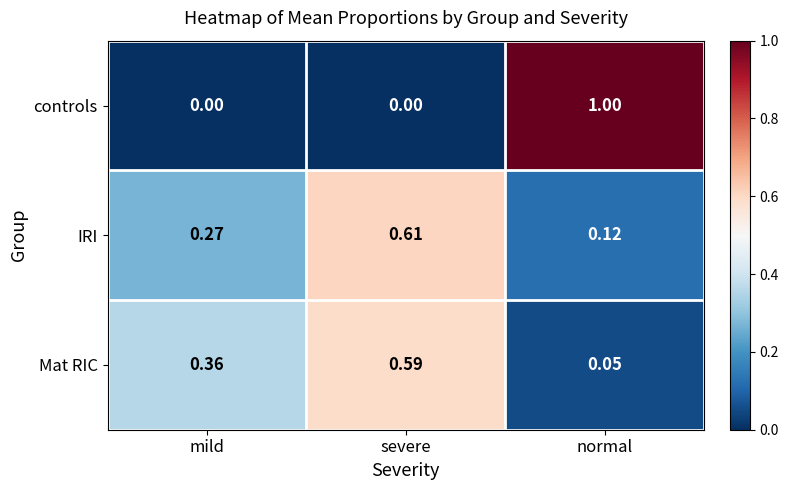

Which category has the highest value in the controls series?

normal